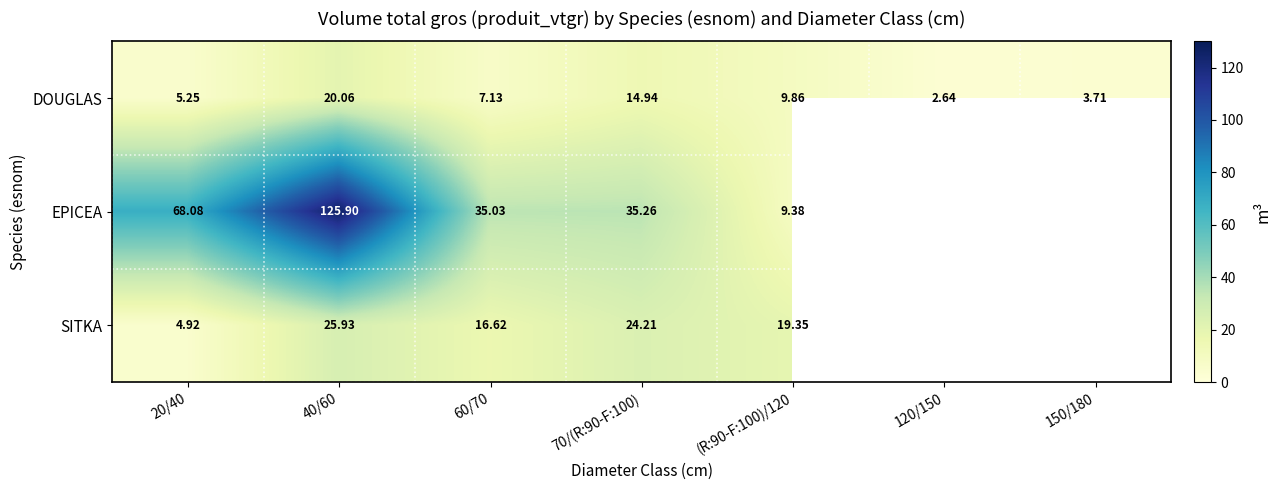

What is the minimum value shown in the chart?

2.6